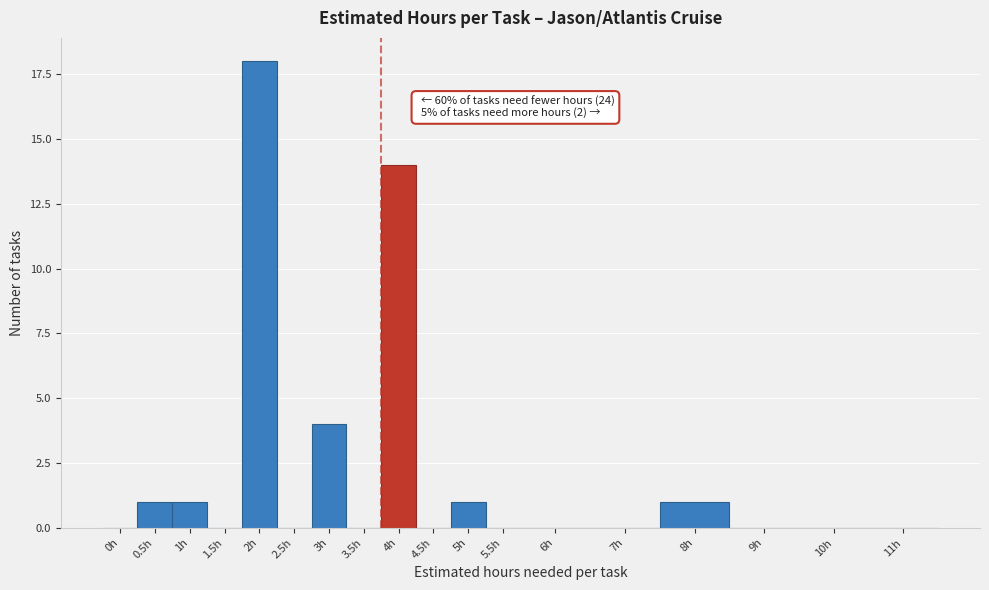

Reading right to left, list all the values displayed in this chart.

11h=0	10h=0	9h=0	8h=1	7h=0	6h=0	5.5h=0	5h=1	4.5h=0	4h=14	3.5h=0	3h=4	2.5h=0	2h=18	1.5h=0	1h=1	0.5h=1	0h=0